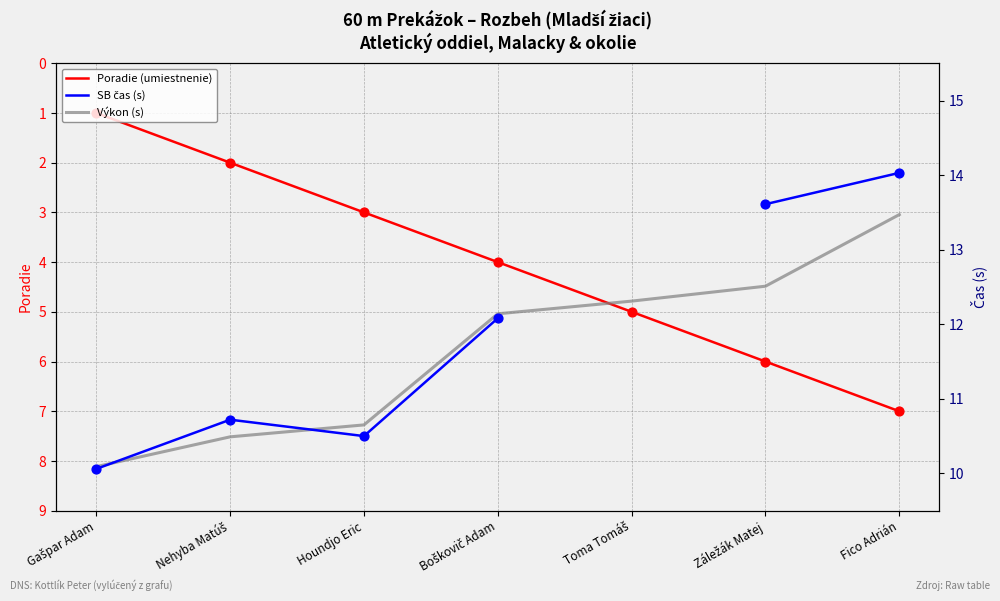

Which series contains the highest Y value?

SB čas (s)